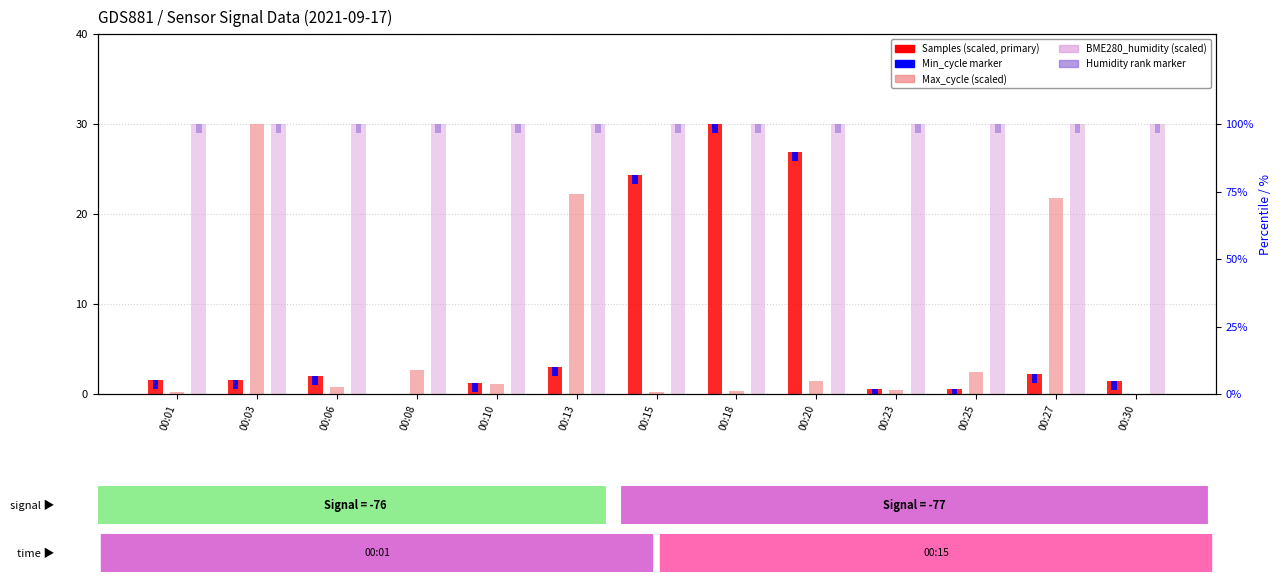

How many positive values does the Samples (scaled) series have?

12